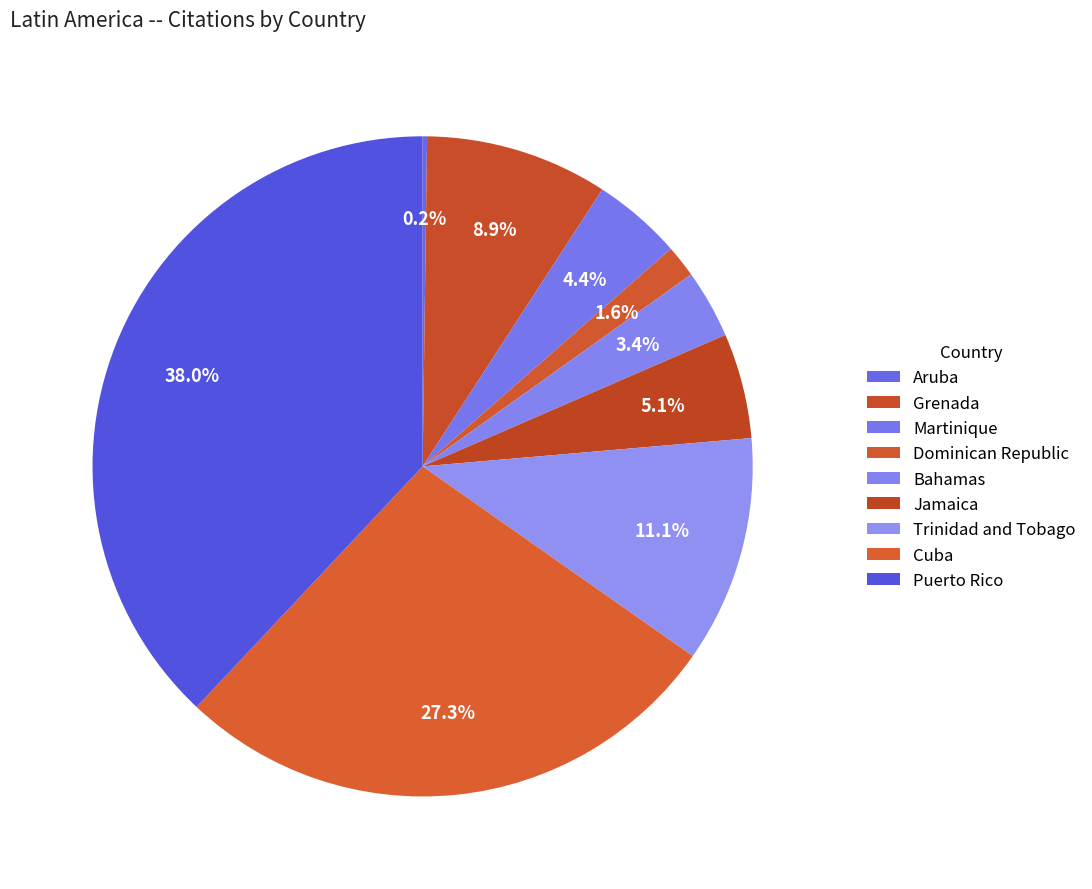

How many segments does this pie chart have?

9